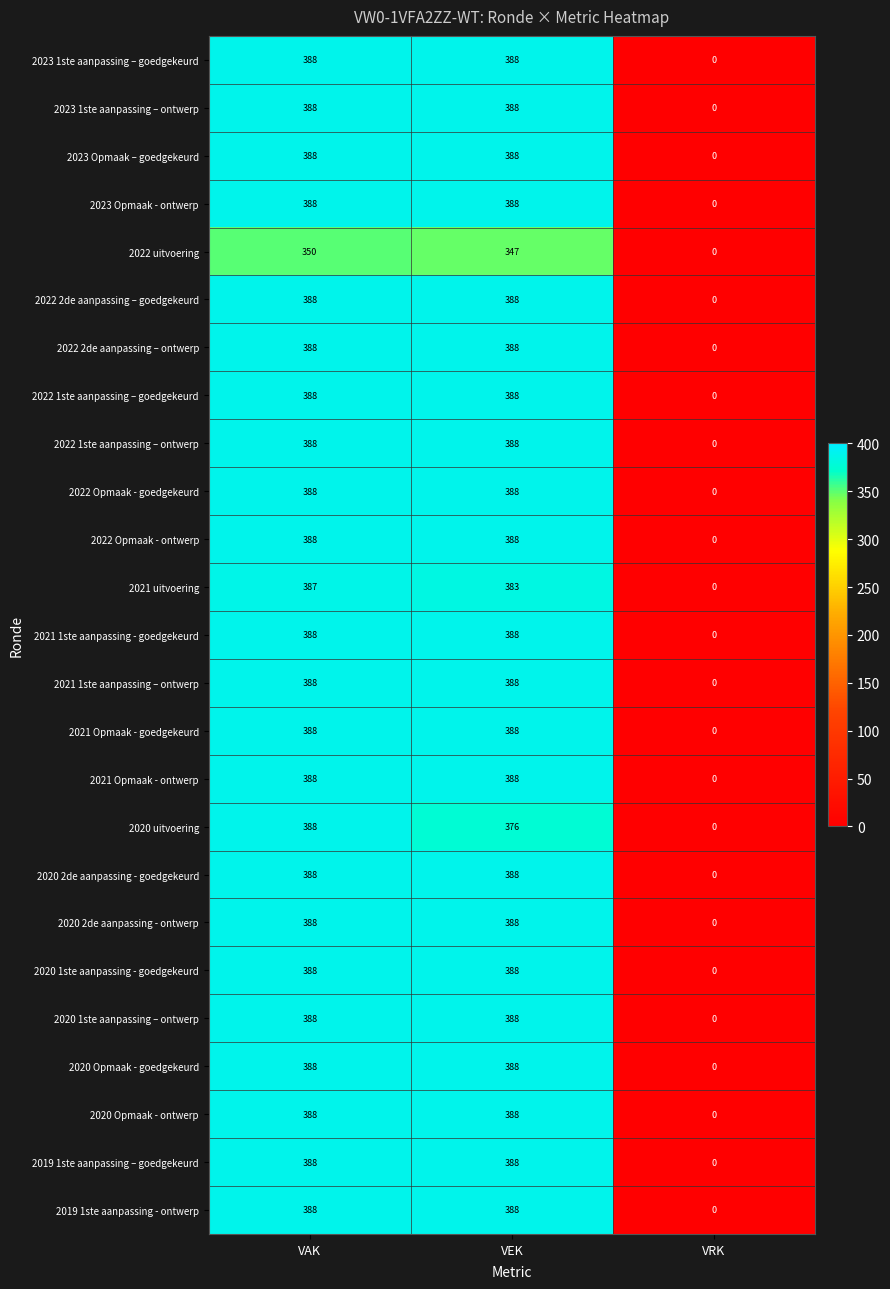

What is the difference between the highest and lowest values at VAK?

38